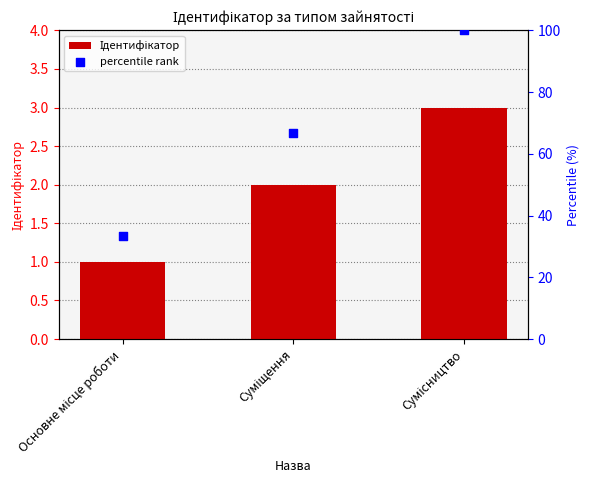

At which category is the sum across all series the highest?

Сумісництво